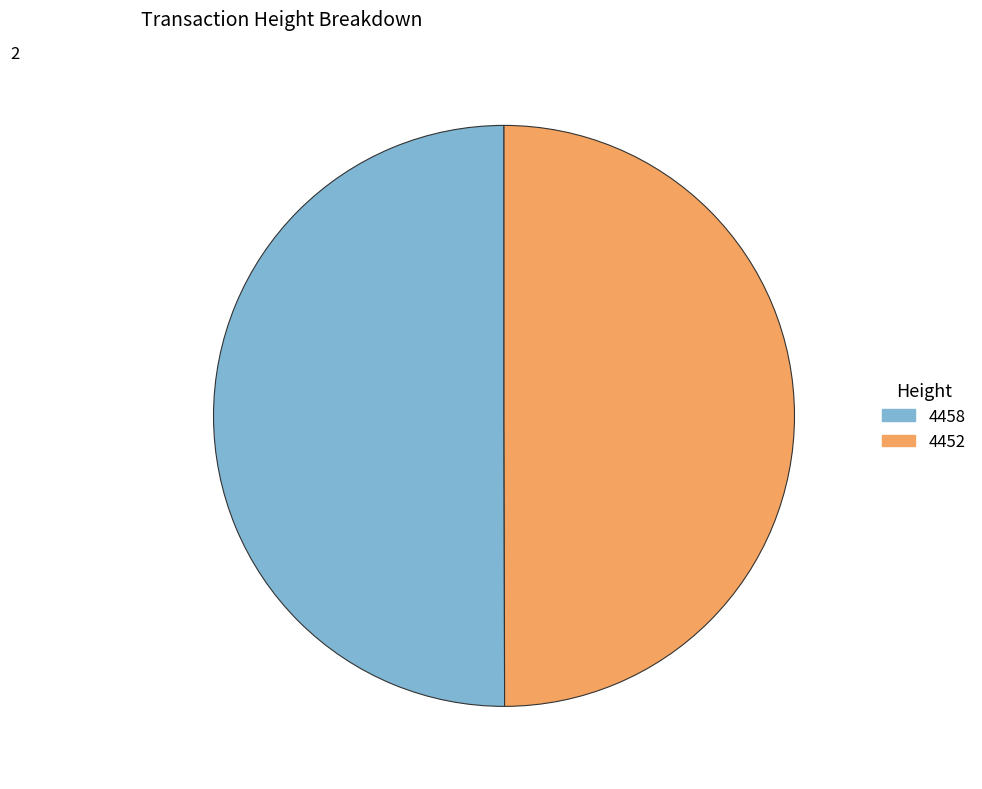

Do 4452 and 4458 together represent more than half of the pie?

Yes